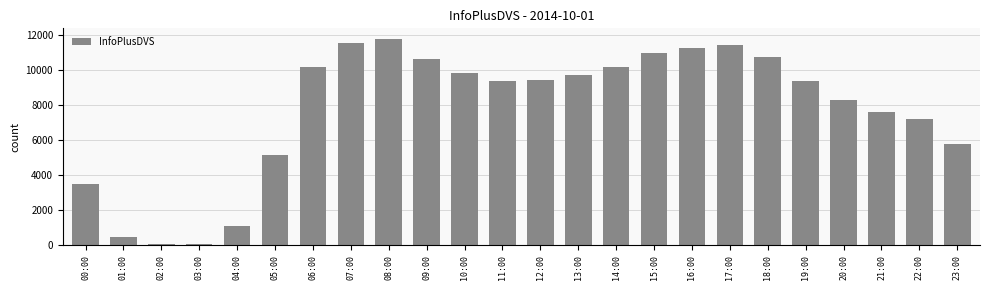

Is it true that the value at 09:00 is 15704?

False